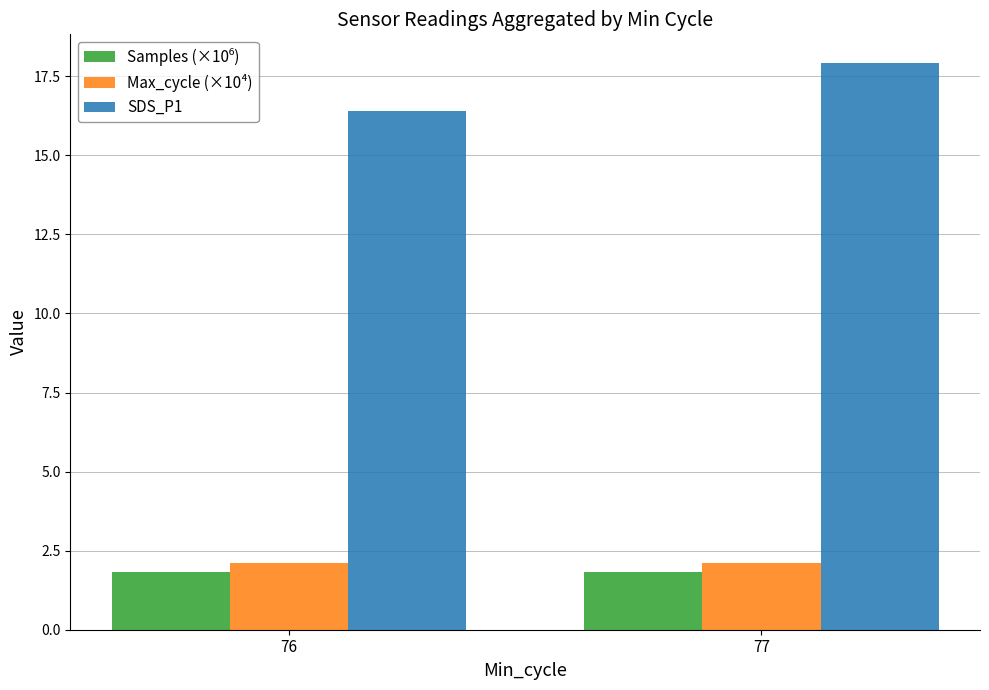

At how many categories does at least one series exceed 7?

2